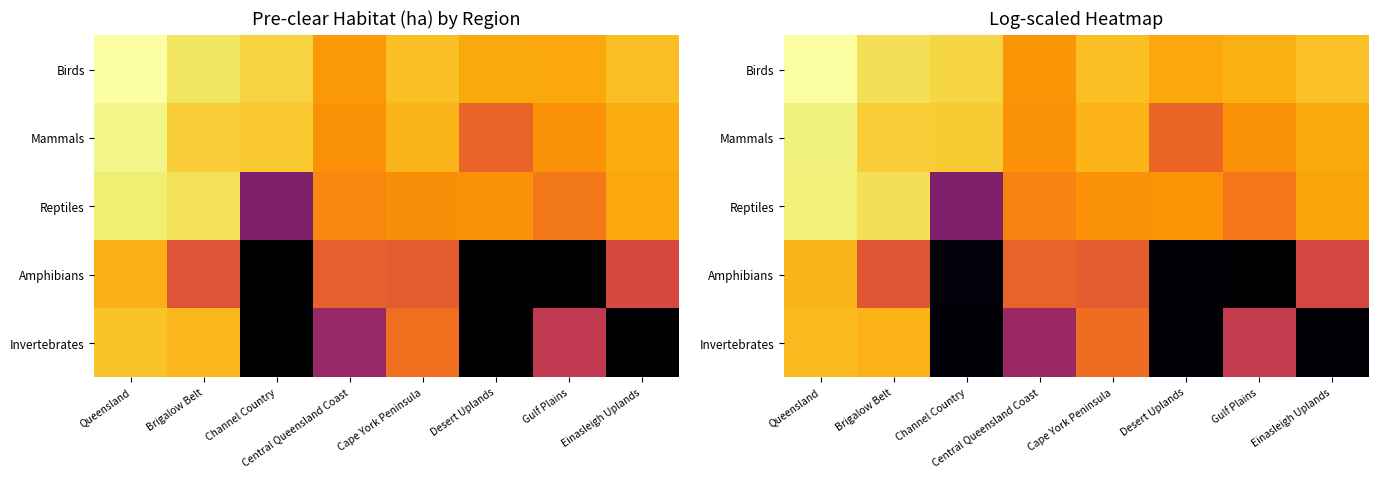

What is the difference between the maximum and minimum values in the Invertebrates series?

15.4